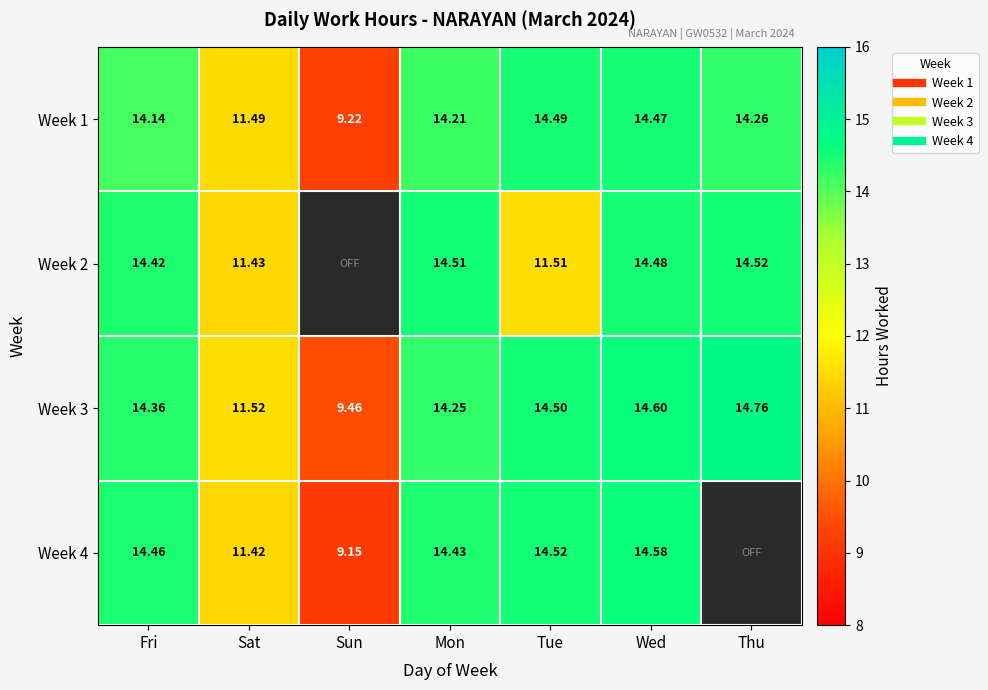

What is the total value across all series at Thu?

43.5